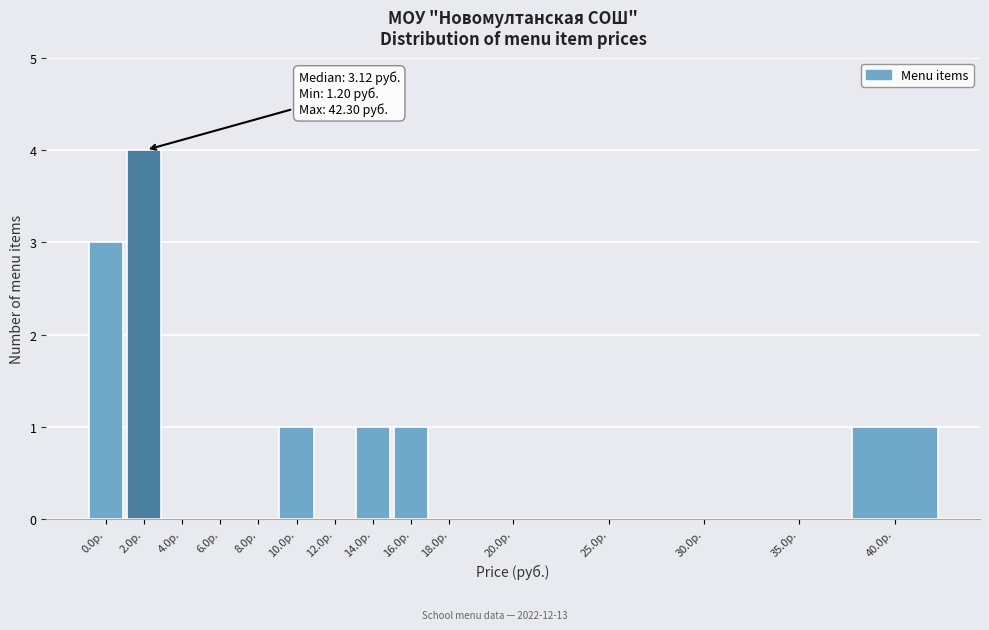

Reading left to right, extract all data points from this chart.

0.0р.=3	2.0р.=4	4.0р.=0	6.0р.=0	8.0р.=0	10.0р.=1	12.0р.=0	14.0р.=1	16.0р.=1	18.0р.=0	20.0р.=0	25.0р.=0	30.0р.=0	35.0р.=0	40.0р.=1